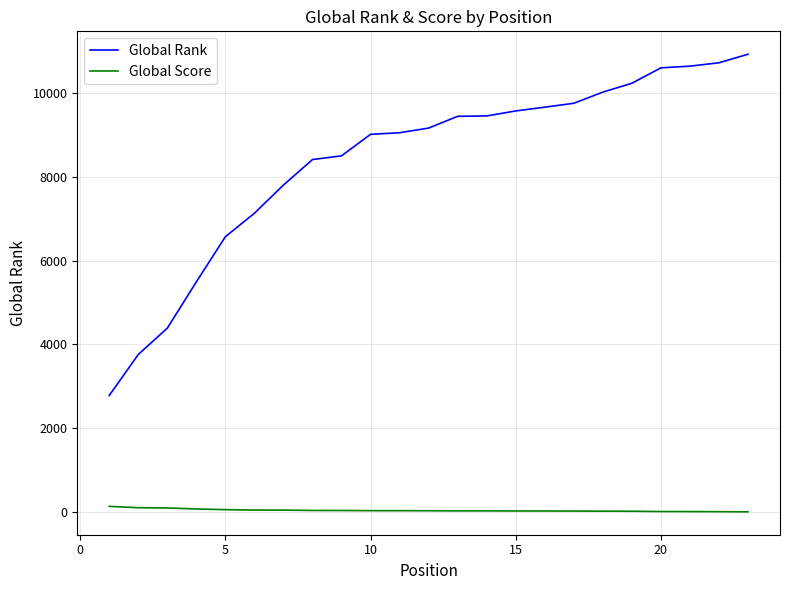

Rank the series by their average value, from lowest to highest.

Global Score, Global Rank